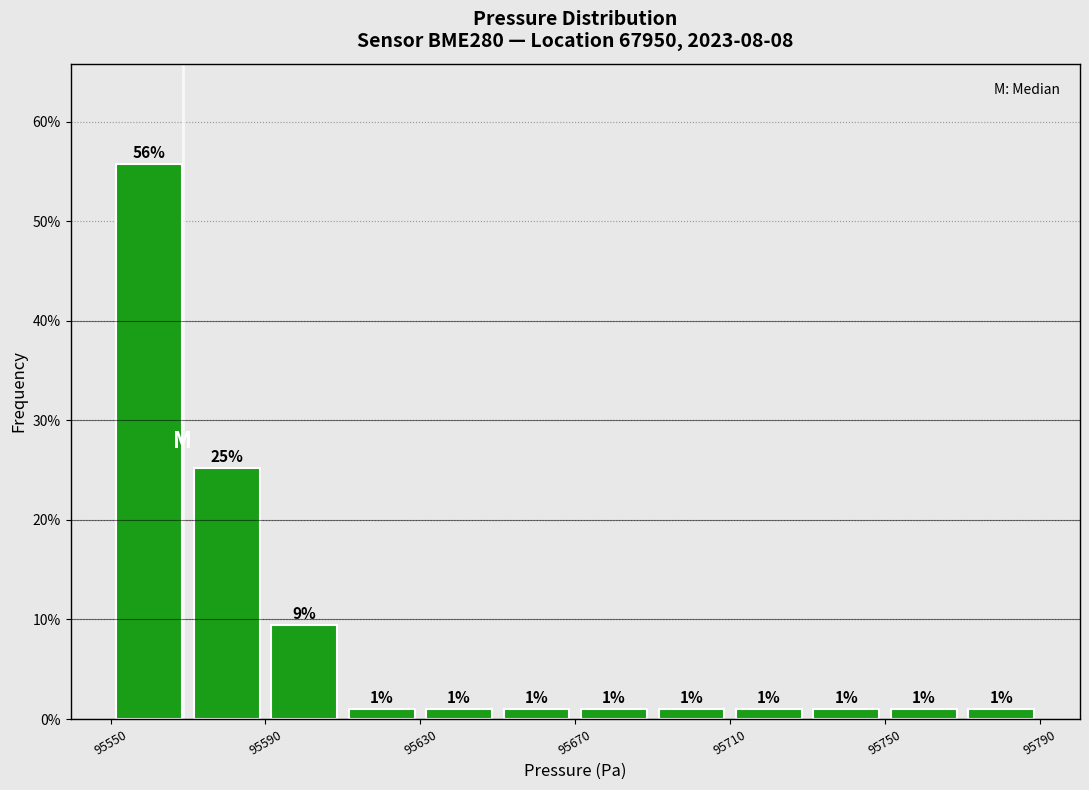

Read against the x-axis, roughly where is the centre of the tallest bar?

95560